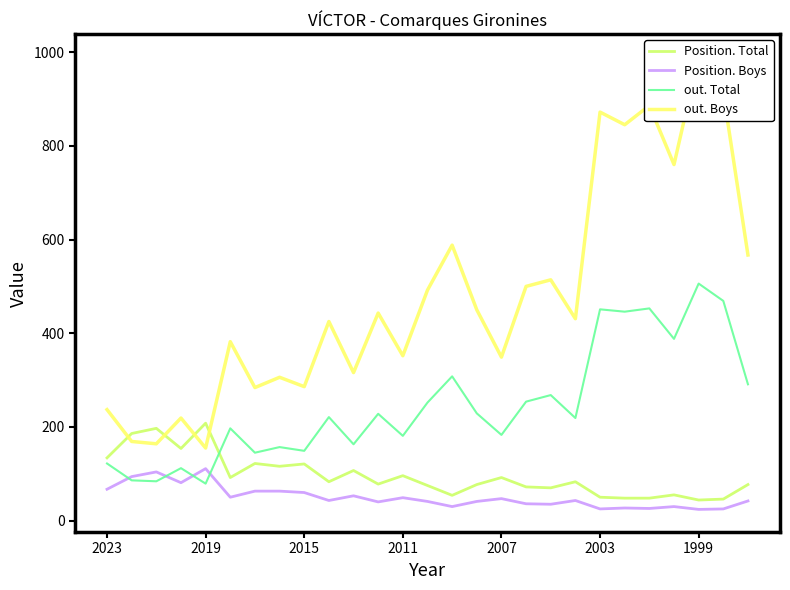

What is the approximate value of Position. Boys at 19, to the nearest 5?

45